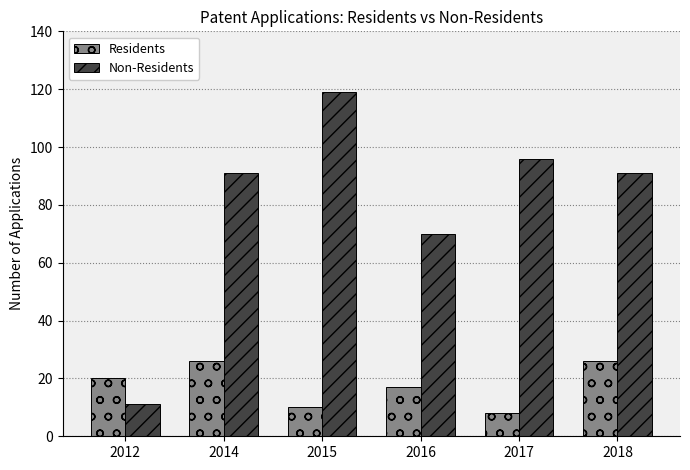

What are all the series names shown in the legend?

Residents, Non-Residents